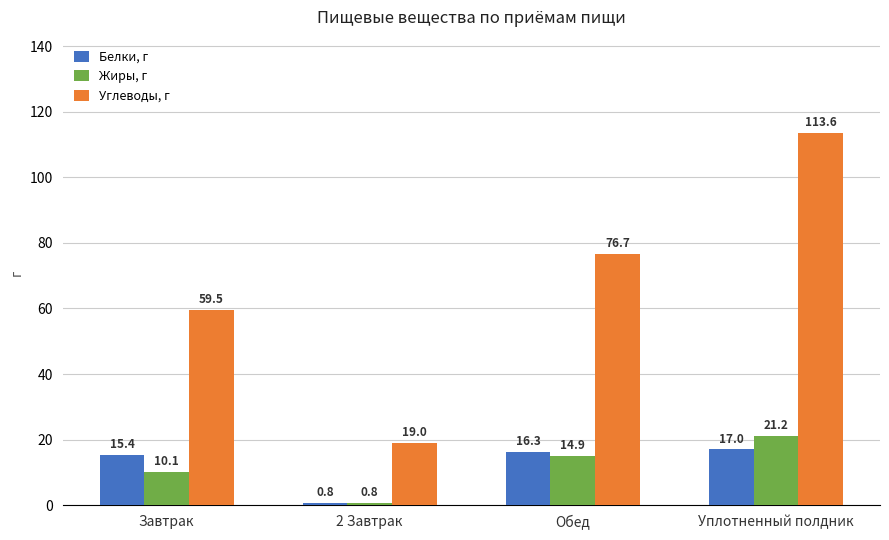

The value of Углеводы, г at 2 Завтрак is 19.0. True or false?

True